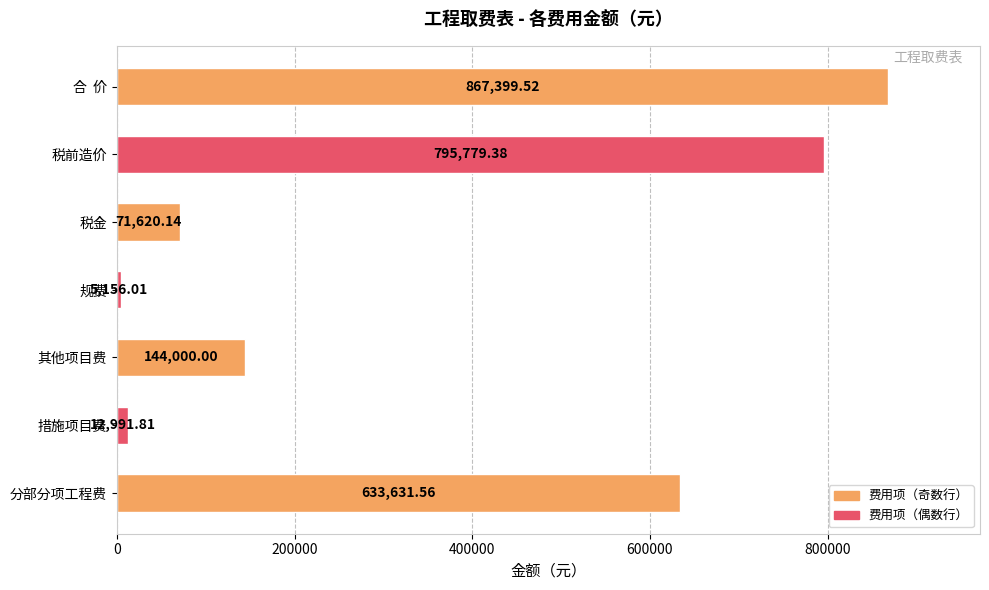

What is the change in value from 其他项目费 to 规费?

-138844.0